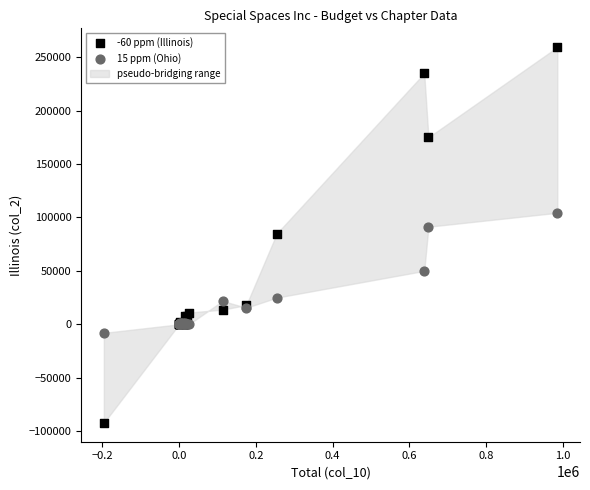

Which series has the widest spread of Y values?

-60 ppm (Illinois)